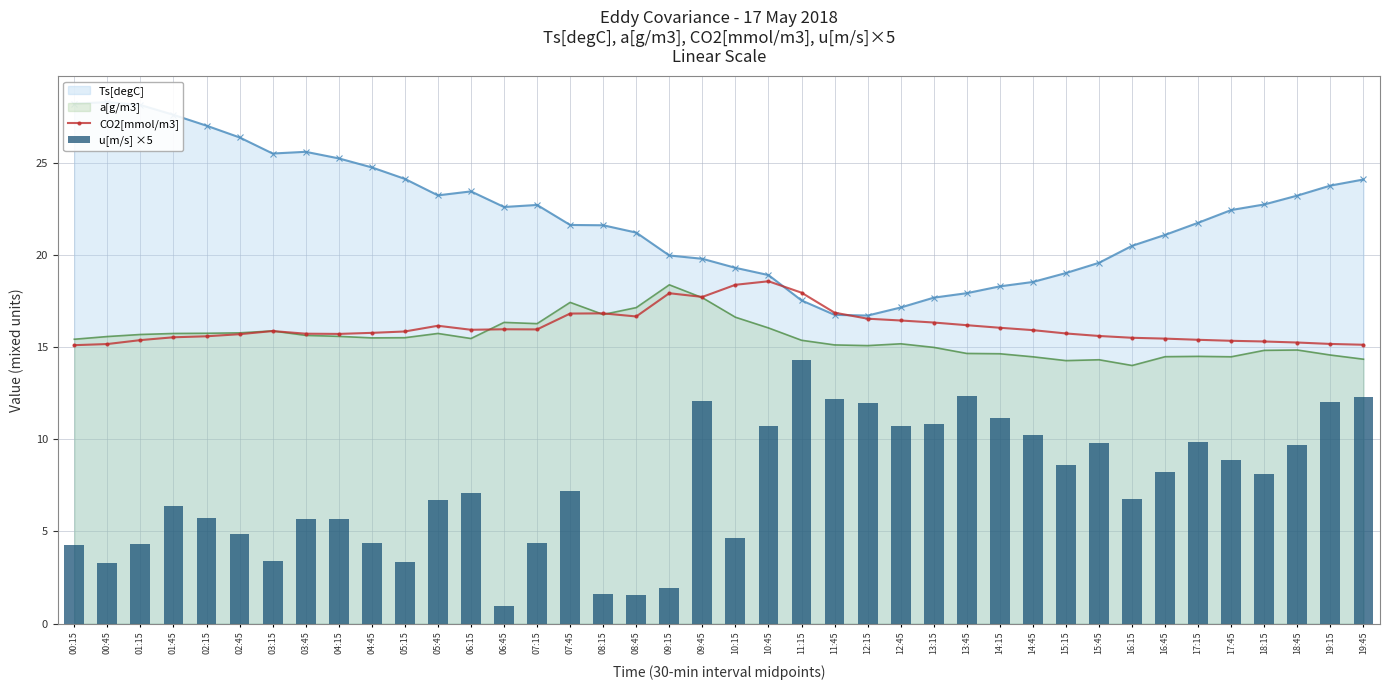

Is it true that u[m/s] ×5 equals 3.6 at 16:15?

False